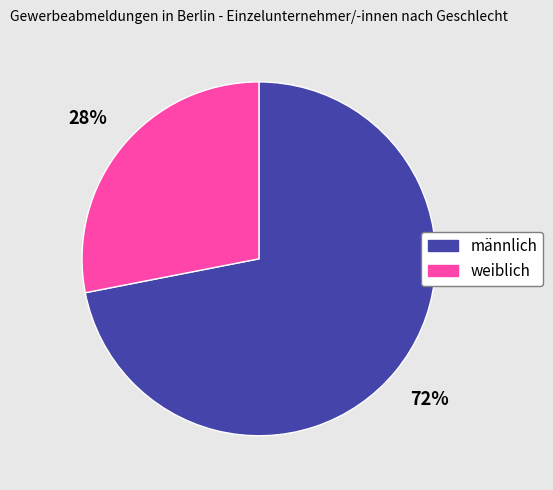

To the nearest percent, what portion does männlich represent?

72%